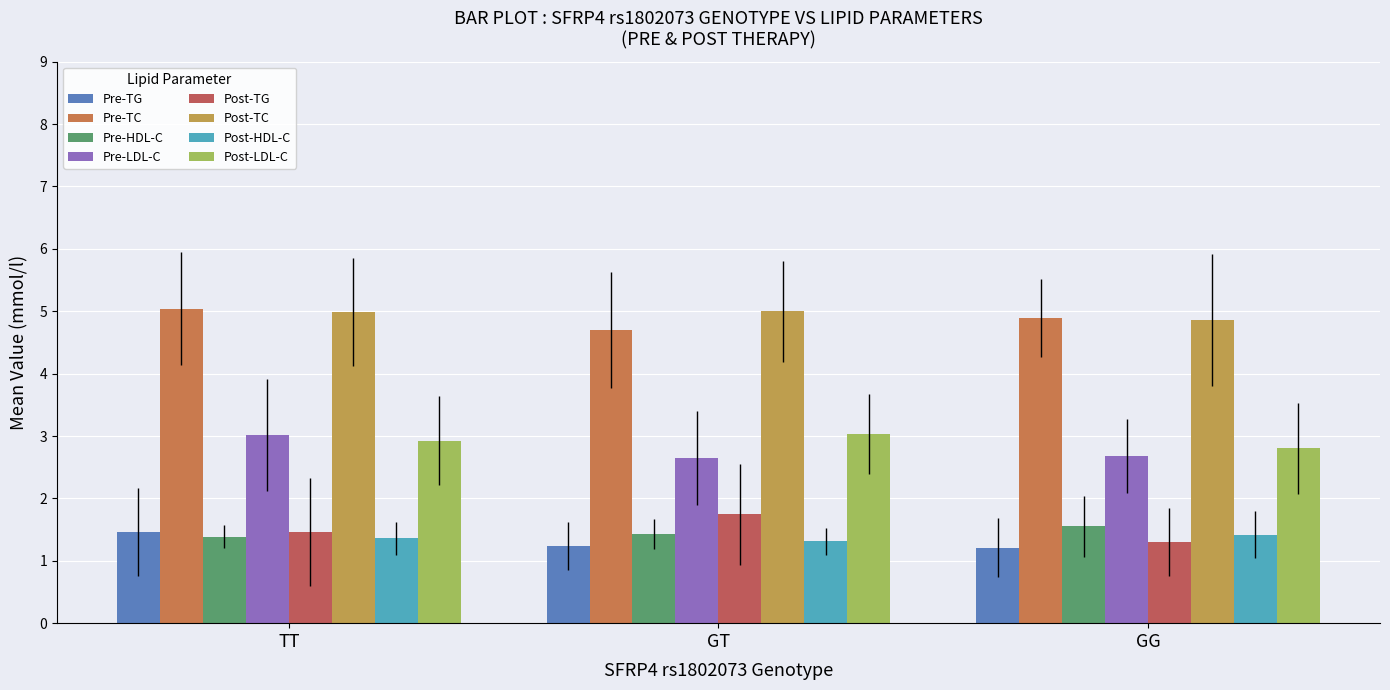

What is the total value across all series at GG?

20.7